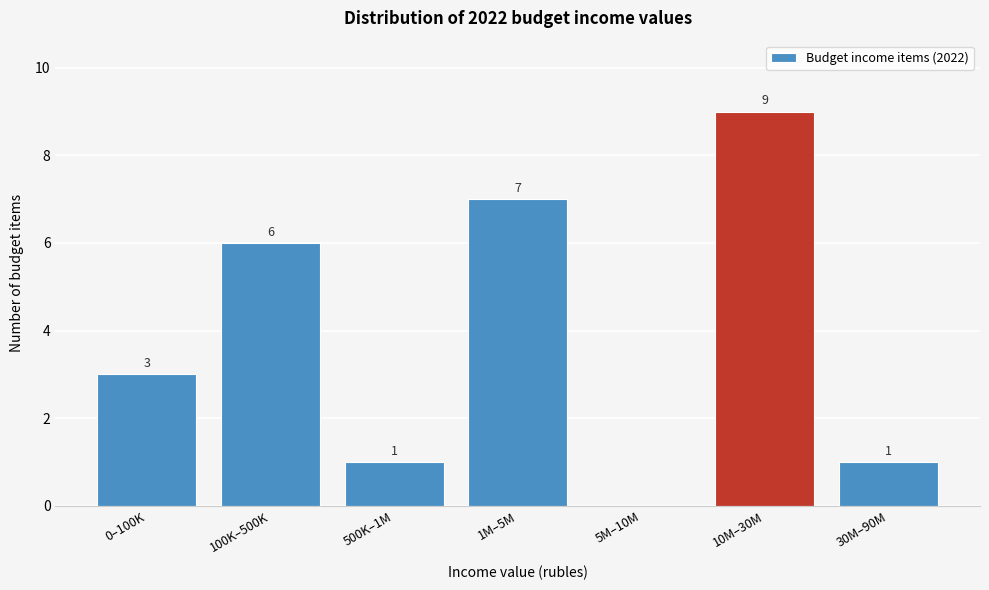

Reading left to right, what are all the values shown in this chart?

0–100K=3	100K–500K=6	500K–1M=1	1M–5M=7	5M–10M=0	10M–30M=9	30M–90M=1